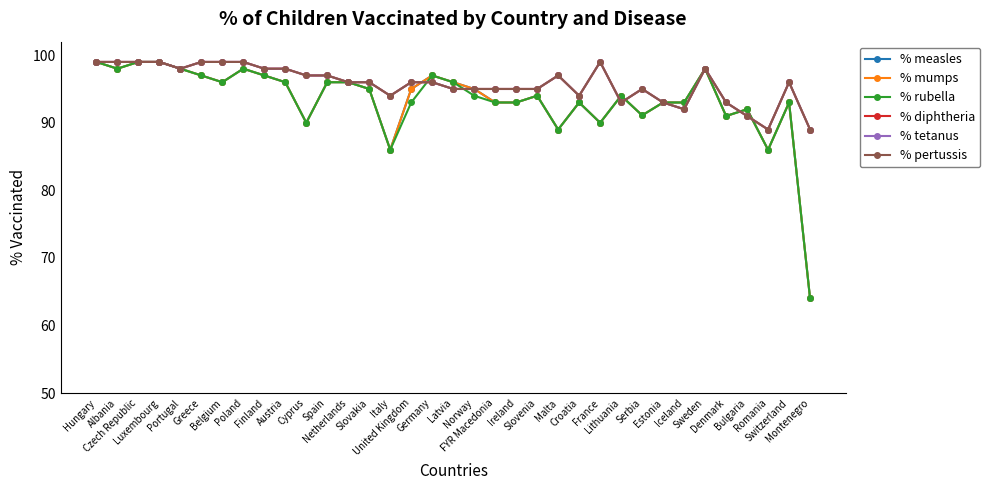

Is this an area chart (filled region under the line)?

No